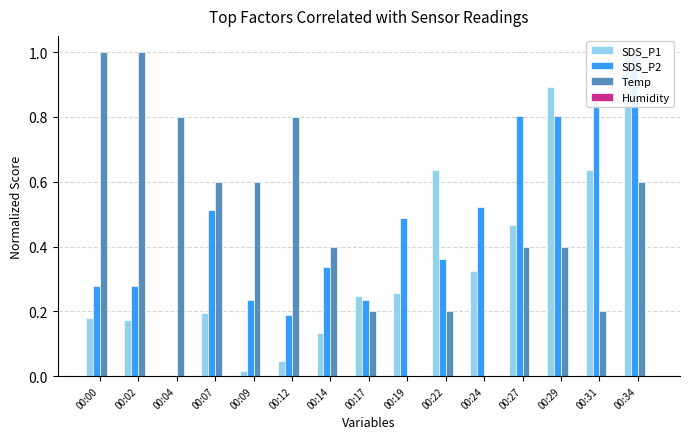

Reading left to right, what are all the values shown in this chart?

SDS_P1: 00:00=0.2	00:02=0.2	00:04=0.0	00:07=0.2	00:09=0.0	00:12=0.0	00:14=0.1	00:17=0.2	00:19=0.3	00:22=0.6	00:24=0.3	00:27=0.5	00:29=0.9	00:31=0.6	00:34=1.0
SDS_P2: 00:00=0.3	00:02=0.3	00:04=0.0	00:07=0.5	00:09=0.2	00:12=0.2	00:14=0.3	00:17=0.2	00:19=0.5	00:22=0.4	00:24=0.5	00:27=0.8	00:29=0.8	00:31=0.9	00:34=1.0
Temp: 00:00=1.0	00:02=1.0	00:04=0.8	00:07=0.6	00:09=0.6	00:12=0.8	00:14=0.4	00:17=0.2	00:19=0.0	00:22=0.2	00:24=0.0	00:27=0.4	00:29=0.4	00:31=0.2	00:34=0.6
Humidity: 00:00=0.0	00:02=0.0	00:04=0.0	00:07=0.0	00:09=0.0	00:12=0.0	00:14=0.0	00:17=0.0	00:19=0.0	00:22=0.0	00:24=0.0	00:27=0.0	00:29=0.0	00:31=0.0	00:34=0.0